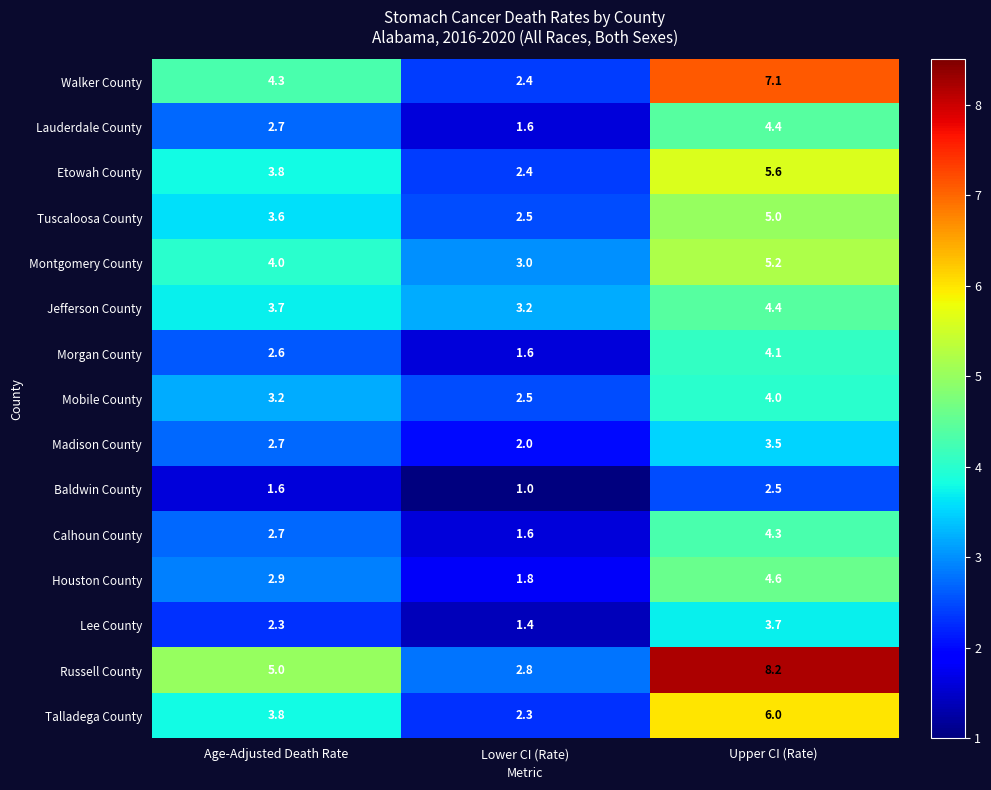

Which category has the lowest value in the Walker County series?

Lower CI (Rate)